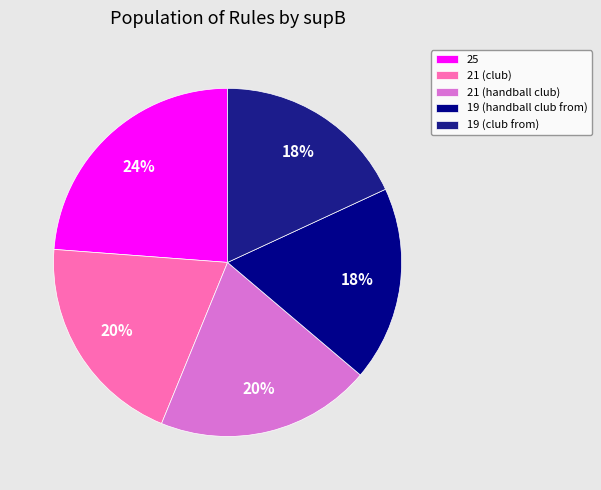

Does 25 represent more than half of the total?

No